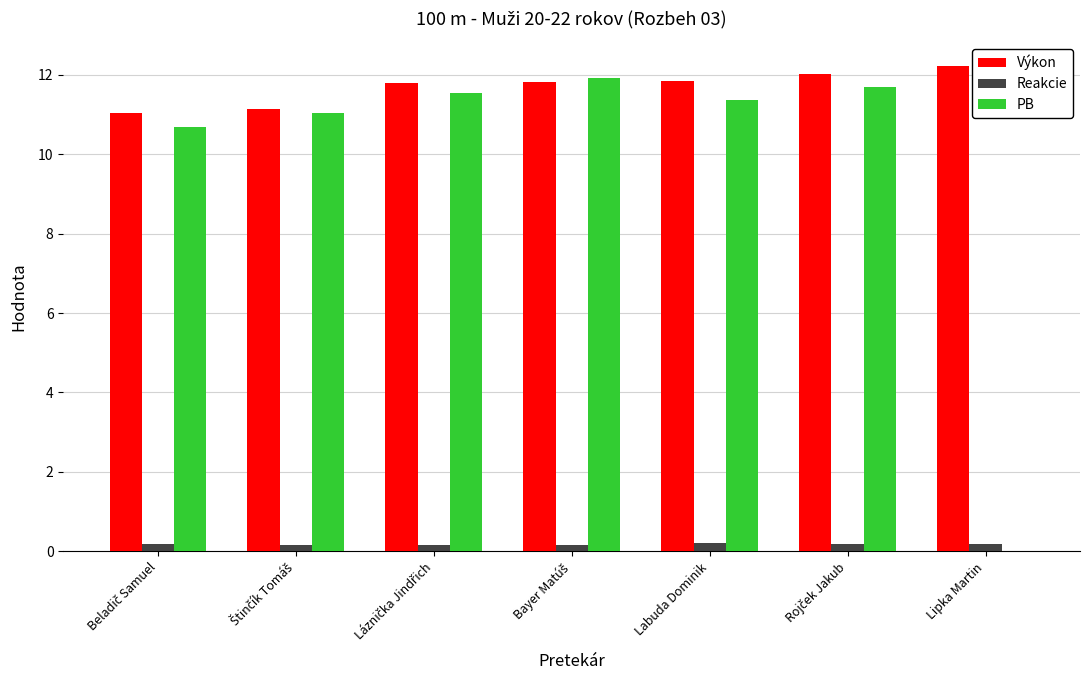

What is the total value across all series at Lipka Martin?

12.4